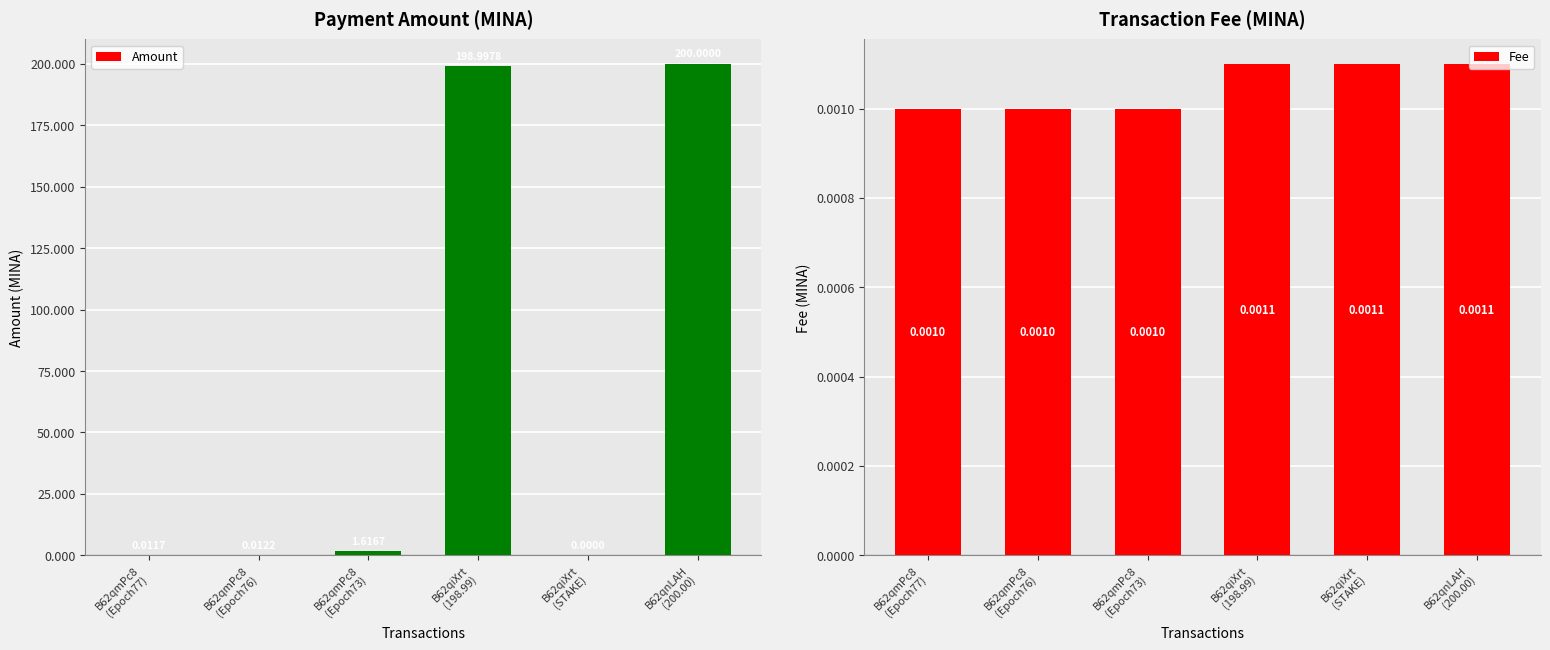

Reading left to right, what are all the values shown in this chart?

Amount: B62qmPc8
(Epoch77)=0.0	B62qmPc8
(Epoch76)=0.0	B62qmPc8
(Epoch73)=1.6	B62qiXrt
(198.99)=199.0	B62qiXrt
(STAKE)=0.0	B62qnLAH
(200.00)=200.0
Fee: B62qmPc8
(Epoch77)=0.0	B62qmPc8
(Epoch76)=0.0	B62qmPc8
(Epoch73)=0.0	B62qiXrt
(198.99)=0.0	B62qiXrt
(STAKE)=0.0	B62qnLAH
(200.00)=0.0